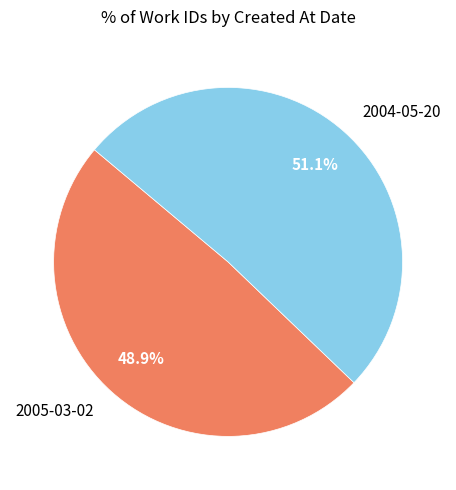

Which slice is the largest?

2004-05-20